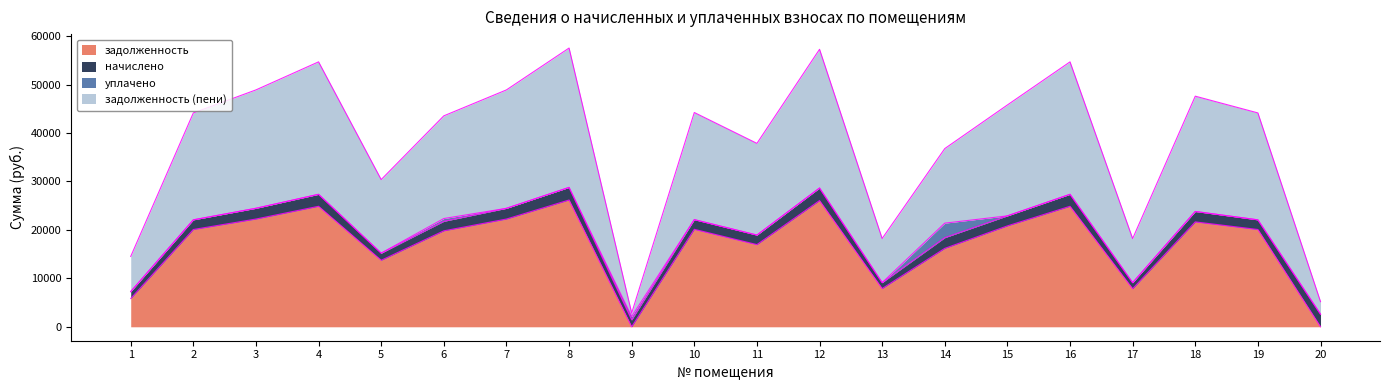

At which label is задолженность (пени) closest to 15092?

5